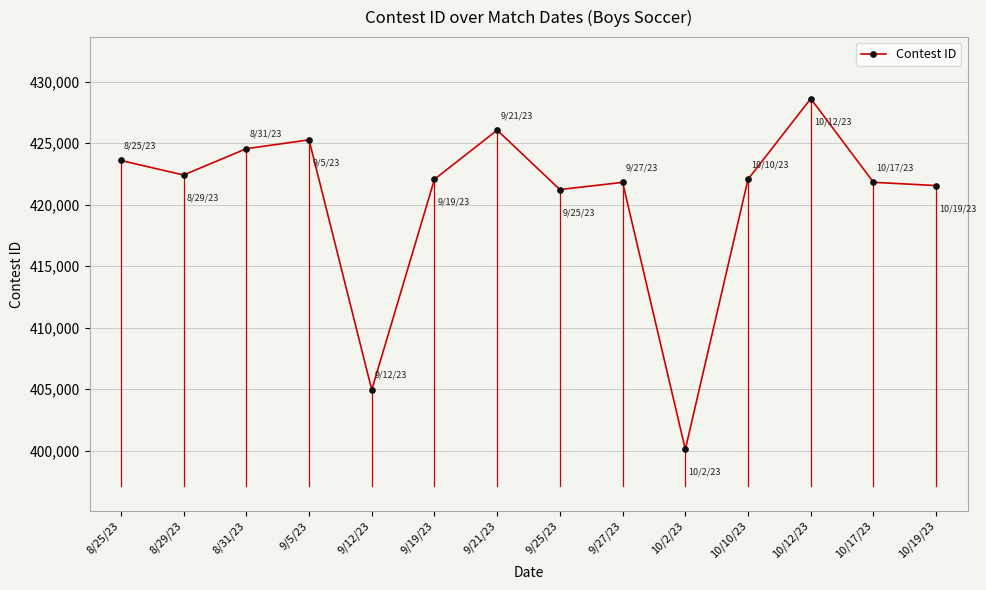

True or false: there are more than 0 points higher than both neighbors.

True